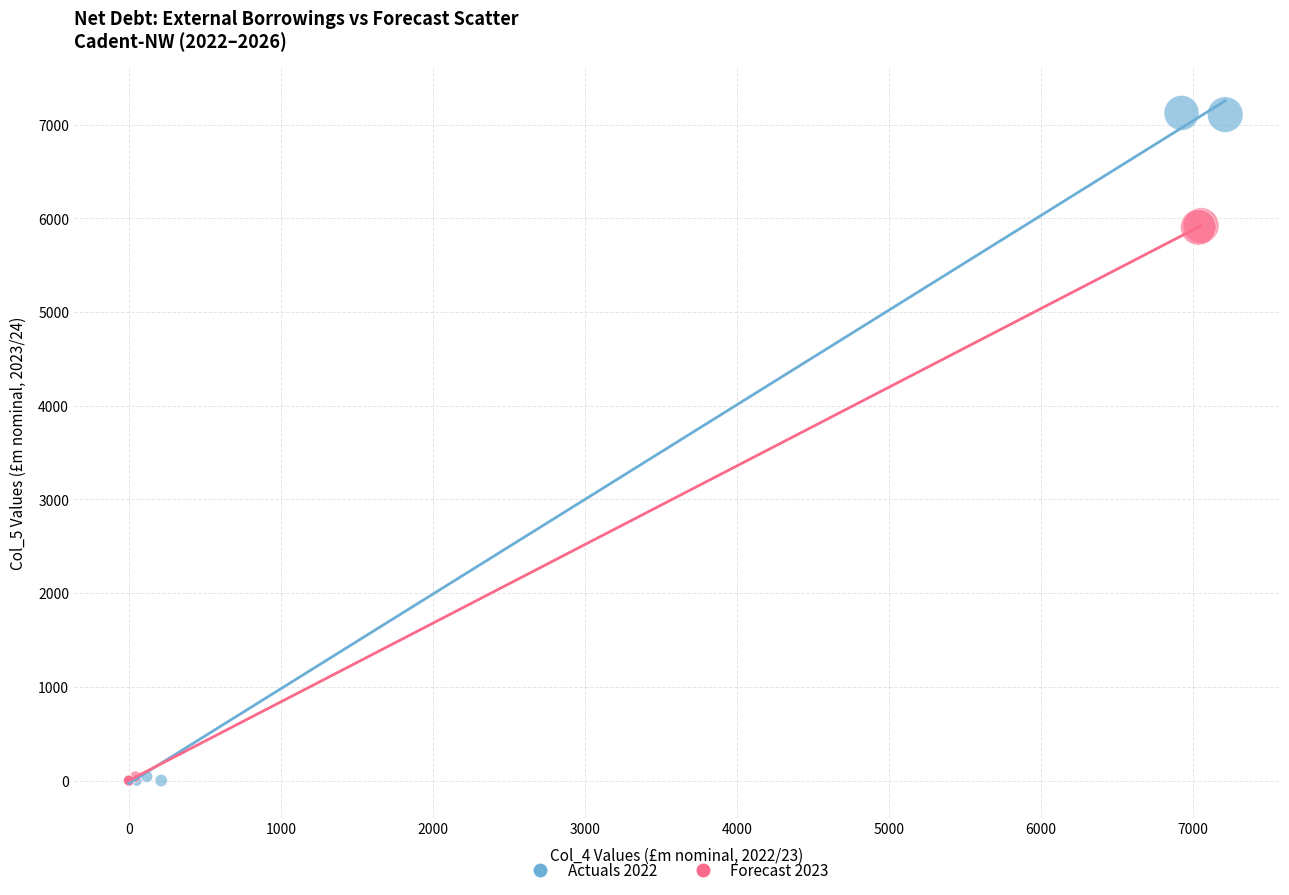

Which series contains the highest Y value?

Actuals 2022